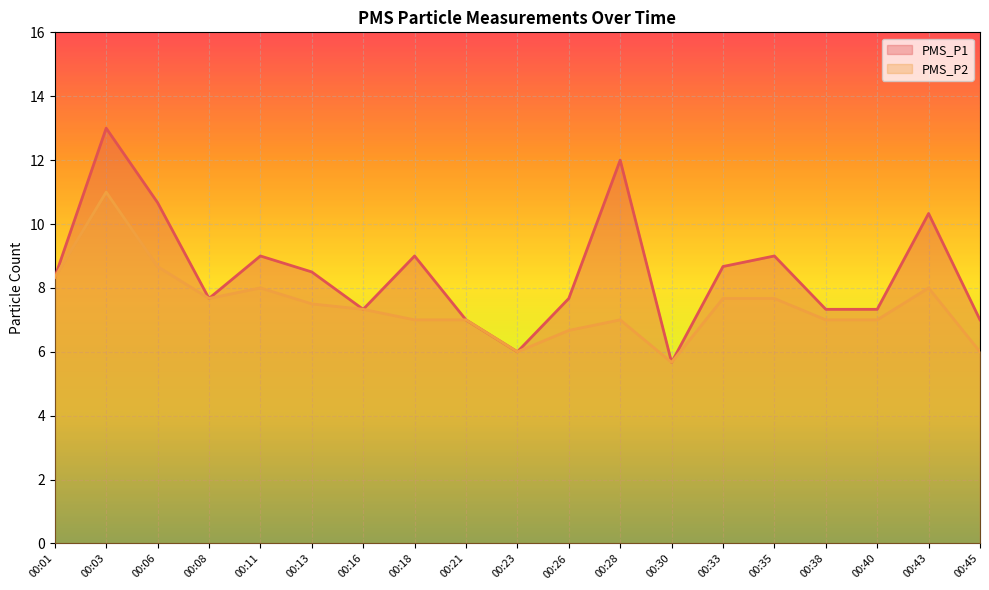

Rank the categories by PMS_P1 value from highest to lowest.

00:03, 00:28, 00:06, 00:43, 00:11, 00:18, 00:35, 00:33, 00:13, 00:01, 00:08, 00:26, 00:16, 00:38, 00:40, 00:21, 00:45, 00:23, 00:30